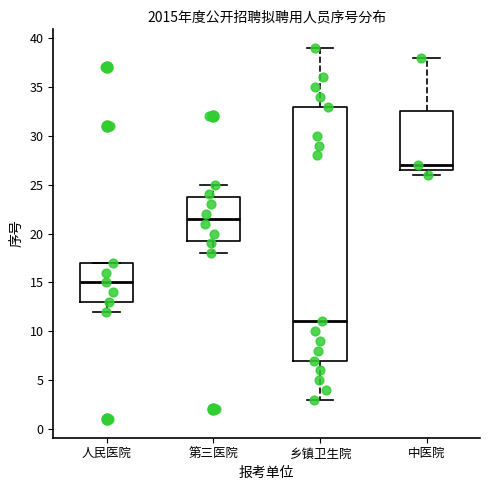

Comparing the boxes themselves (not the whiskers), which one is the tallest?

乡镇卫生院